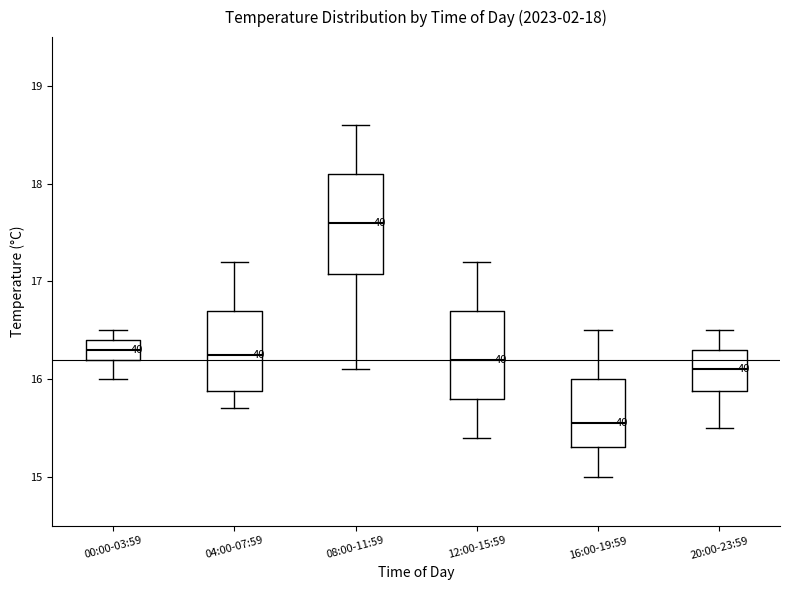

Which box is the tallest, from its lower edge to its upper edge?

08:00-11:59